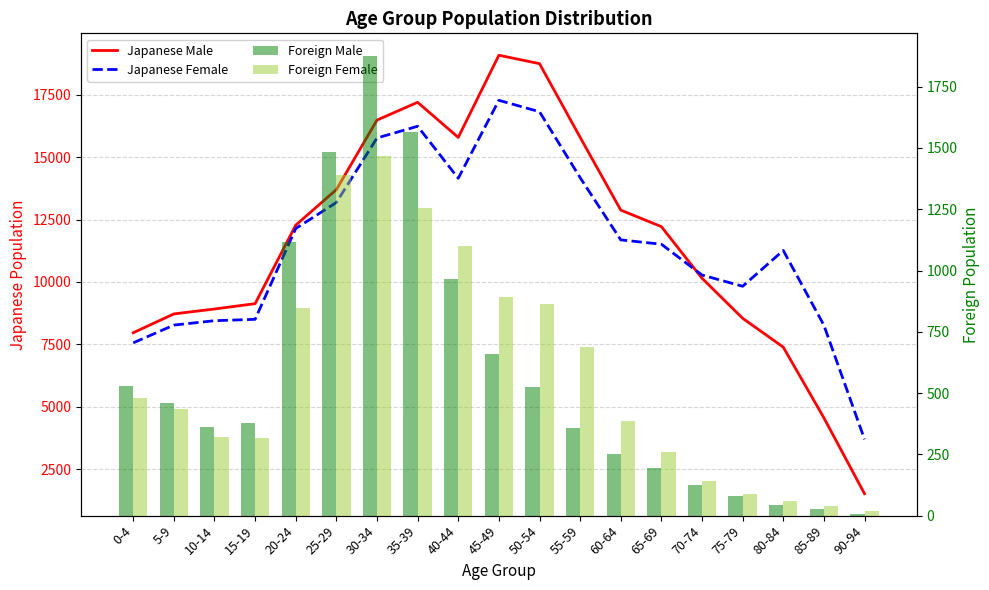

At which category is the sum across all series the highest?

45-49